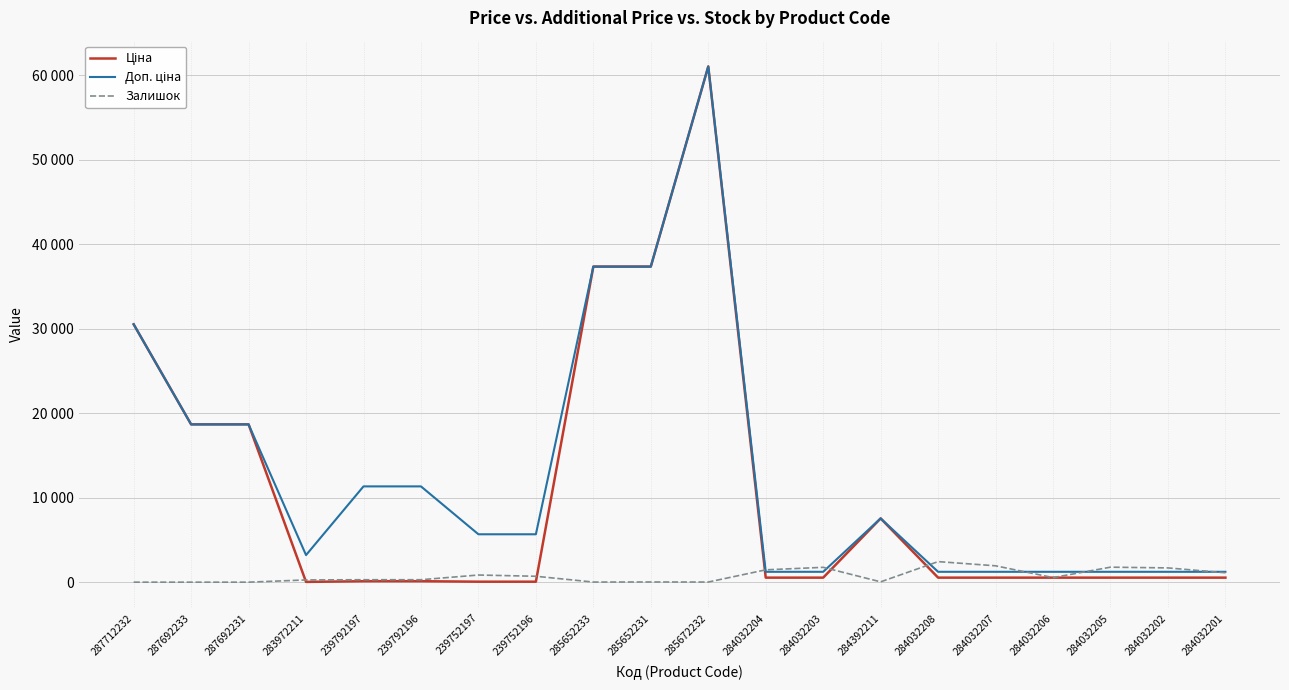

Does the chart have visible grid lines?

Yes